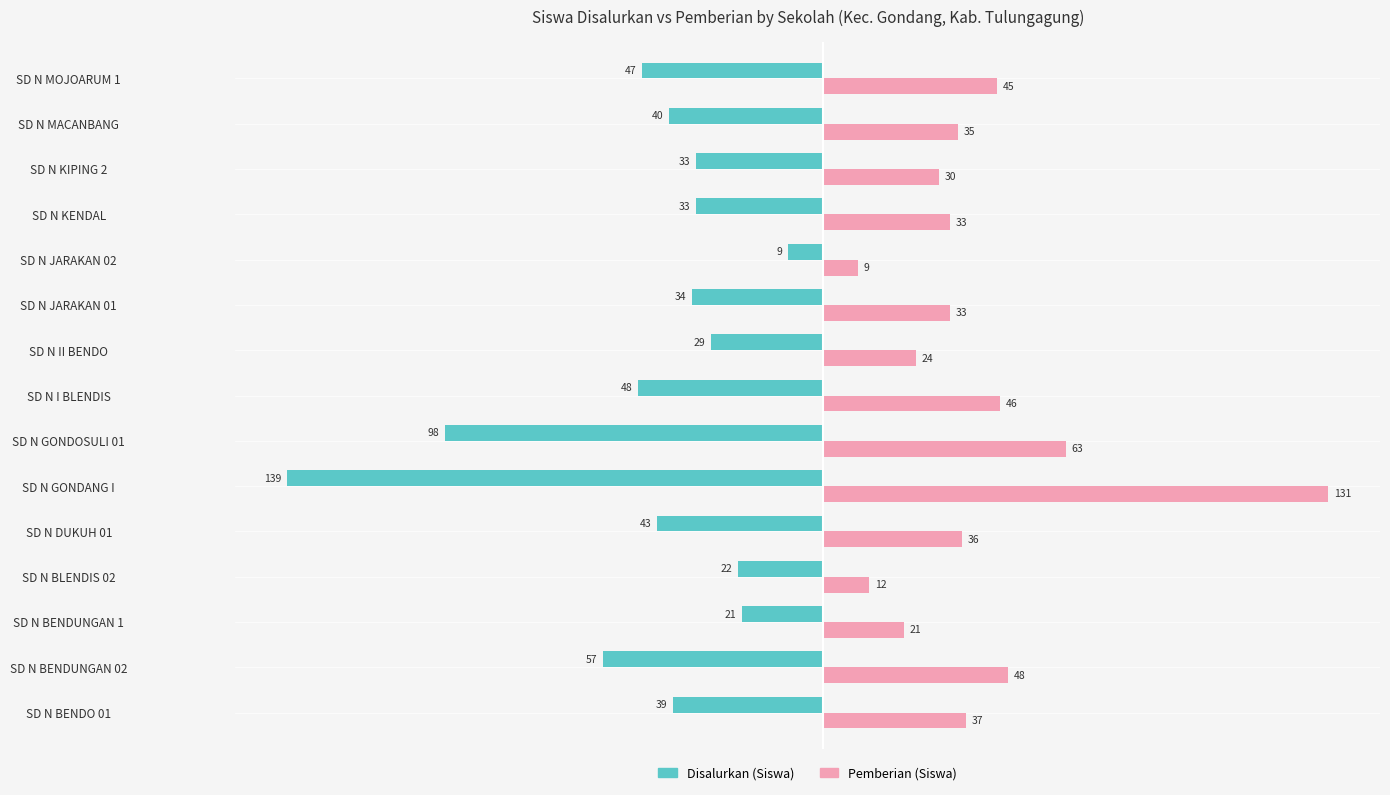

Is the value of Pemberian (Siswa) at SD N DUKUH 01 greater than the value of Disalurkan (Siswa) at SD N JARAKAN 01?

Yes